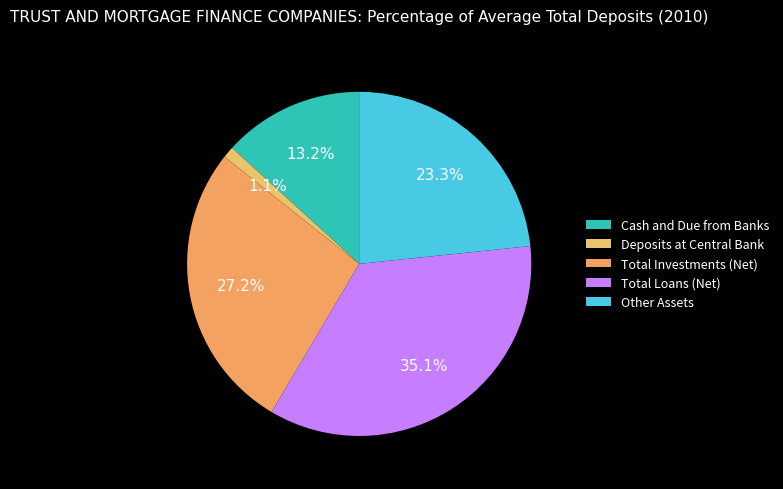

Is there a majority slice in this chart?

No